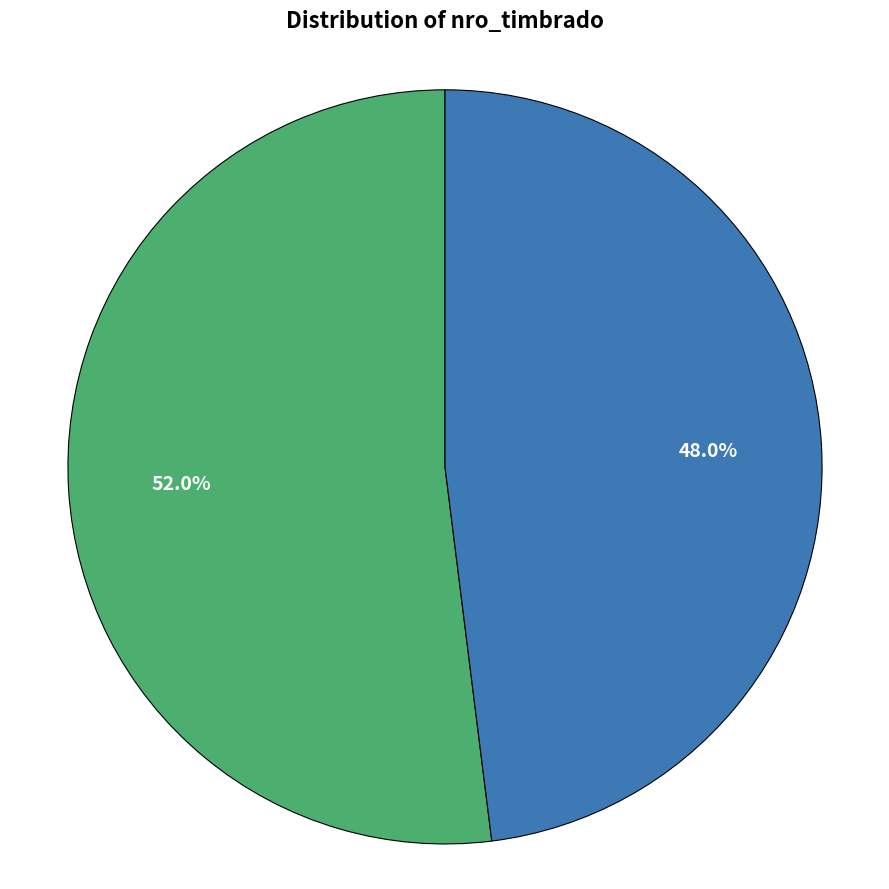

Does any single category account for the majority?

Yes